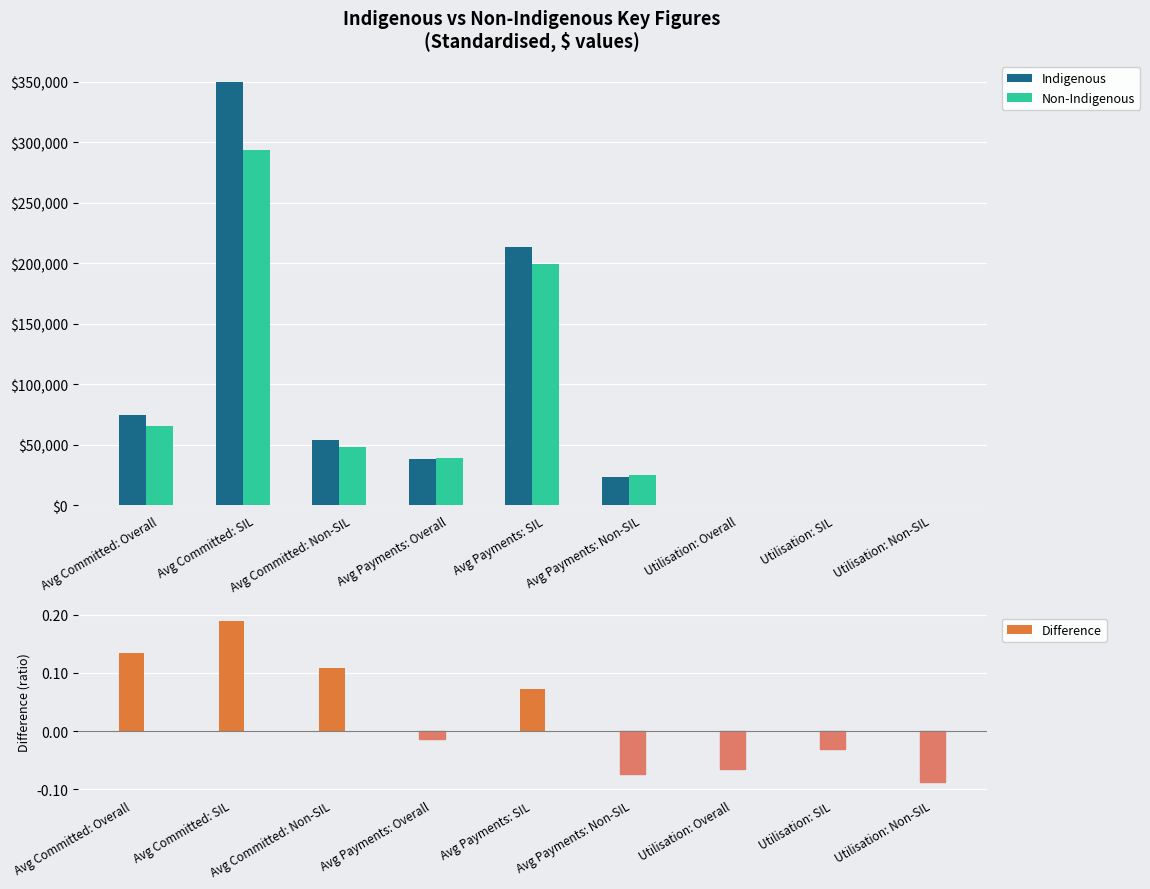

Is the value of Indigenous at Avg Payments: Non-SIL greater than the value of Difference at Avg Payments: Overall?

Yes